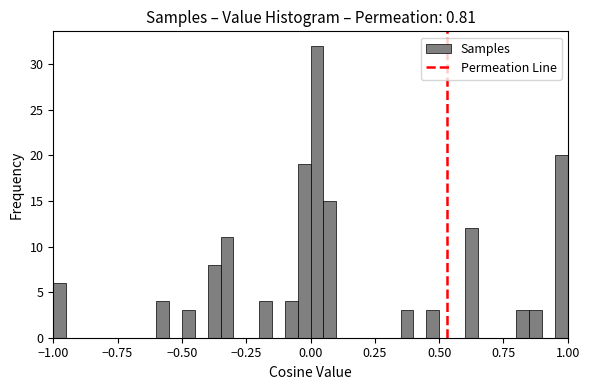

Around what value on the x-axis is the tallest bar? Give the approximate position of its centre, as read against the axis.

0.05